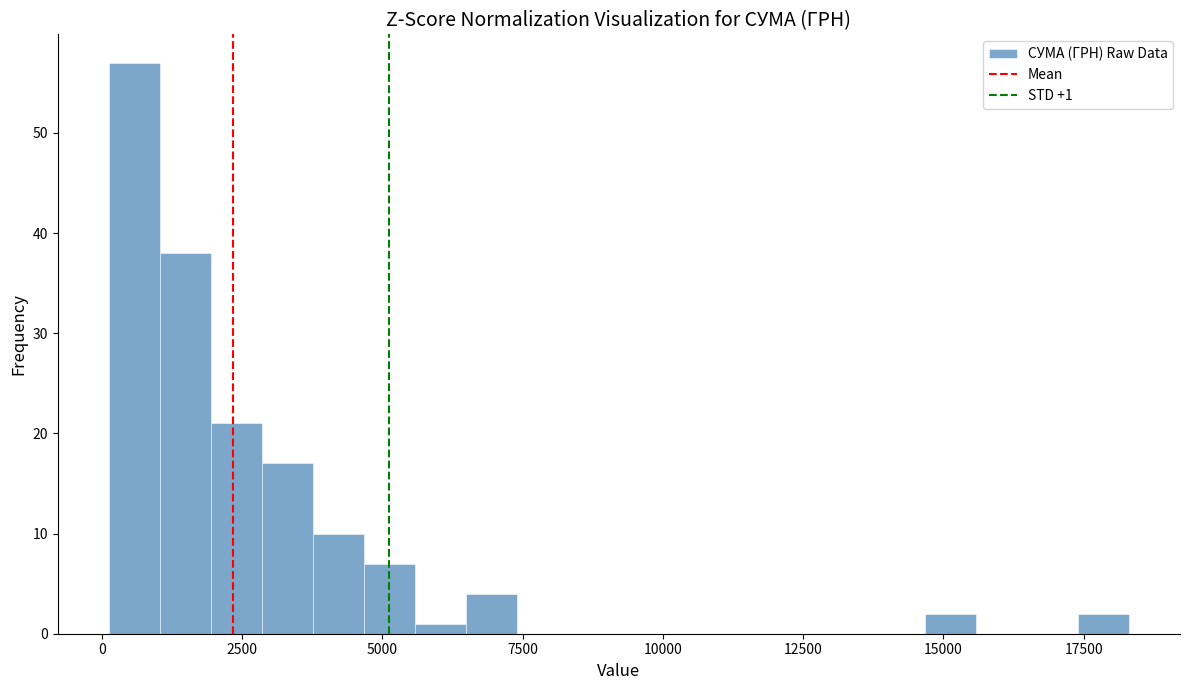

Around what value on the x-axis is the tallest bar? Give the approximate position of its centre, as read against the axis.

500